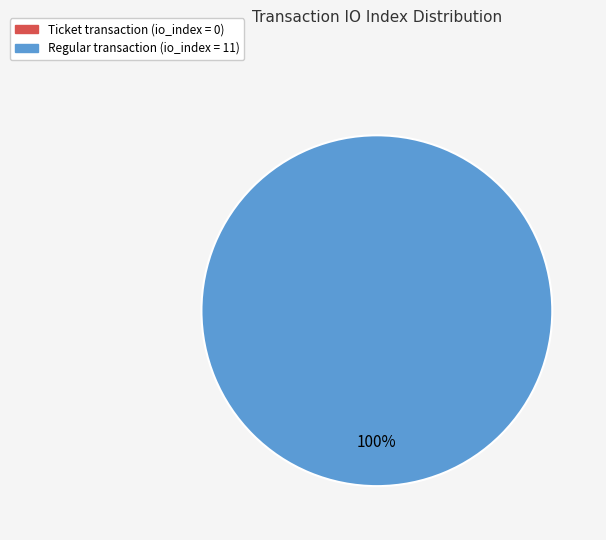

Is Ticket (index 0) the majority of the pie?

No